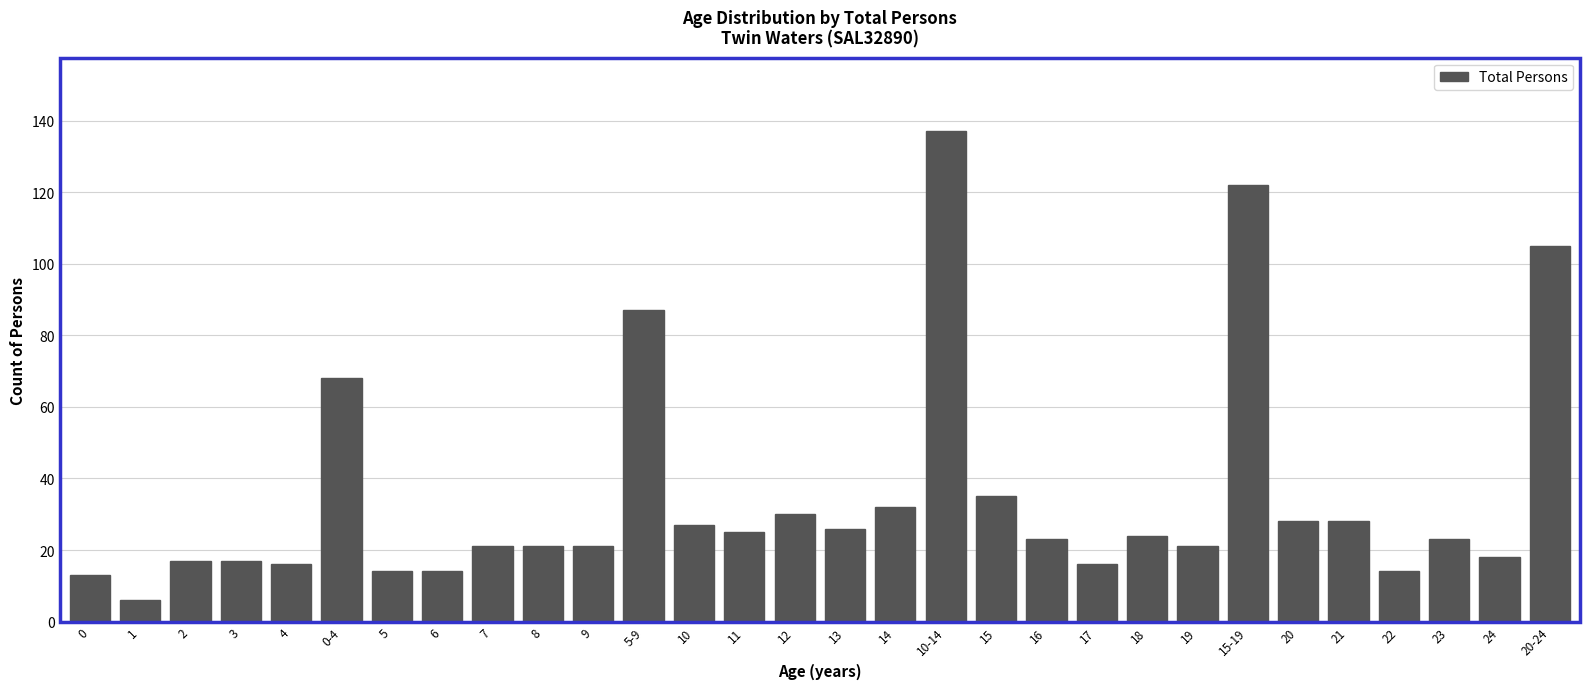

Reading left to right, extract all data points from this chart.

0=13	1=6	2=17	3=17	4=16	0-4=68	5=14	6=14	7=21	8=21	9=21	5-9=87	10=27	11=25	12=30	13=26	14=32	10-14=137	15=35	16=23	17=16	18=24	19=21	15-19=122	20=28	21=28	22=14	23=23	24=18	20-24=105